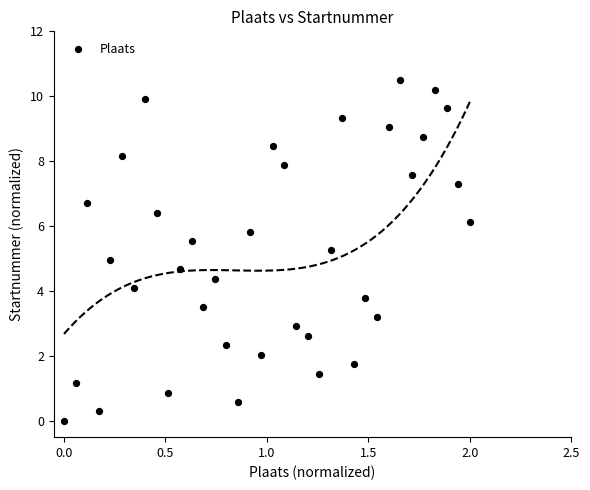

What is the range of X values (max minus min)?

2.0